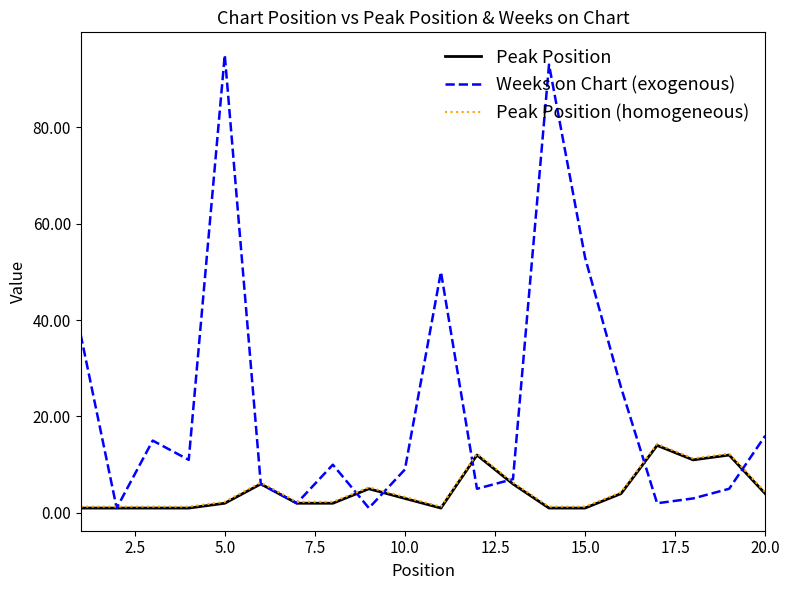

Count the number of categories in the chart.

20